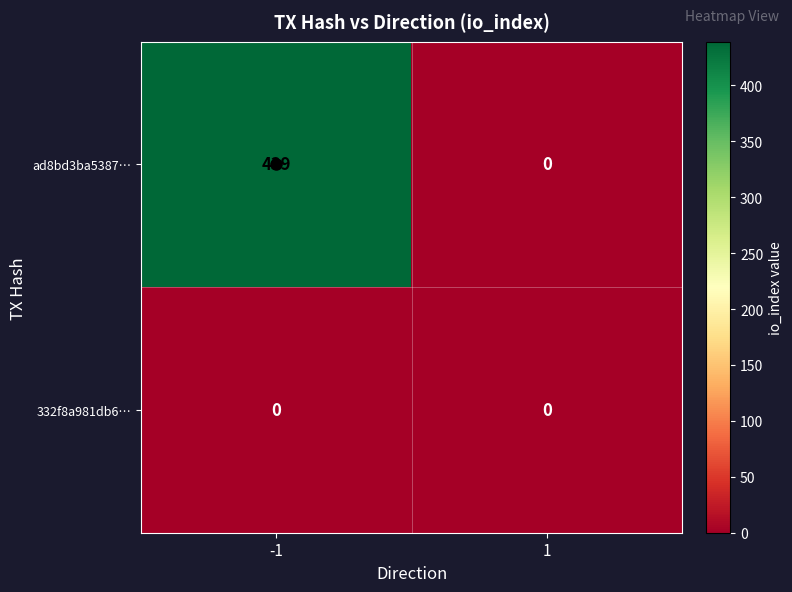

The ad8bd3ba5387… series shows 0 at 1. True or false?

True